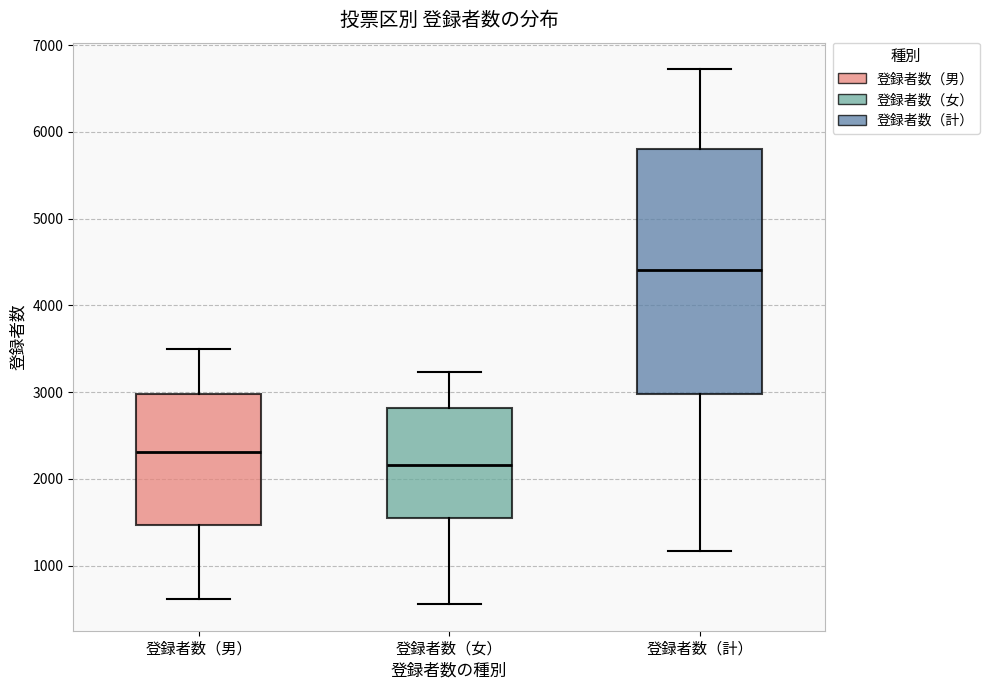

Which box has the highest median line?

登録者数（計）